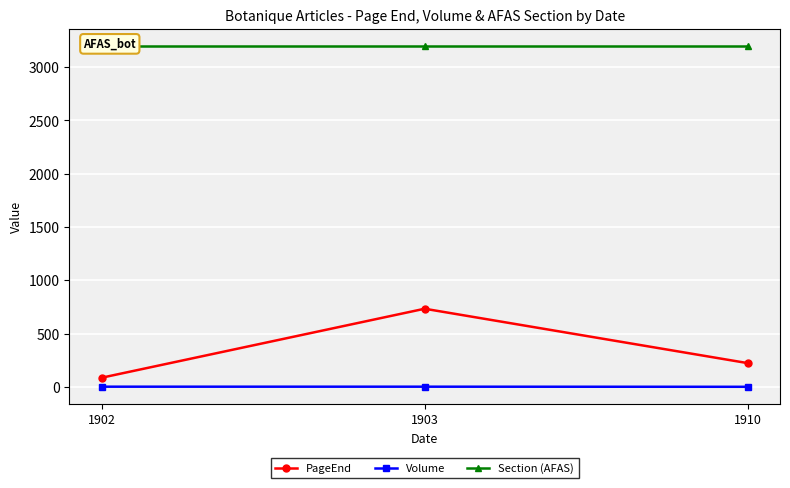

Is the value of PageEnd at 1902 greater than the value of Volume at 1910?

Yes